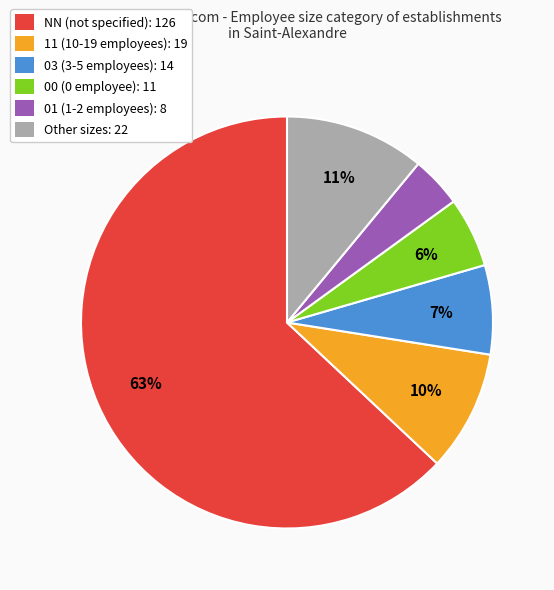

Which has a higher value, Other sizes: 22 or NN (not specified): 126?

NN (not specified): 126